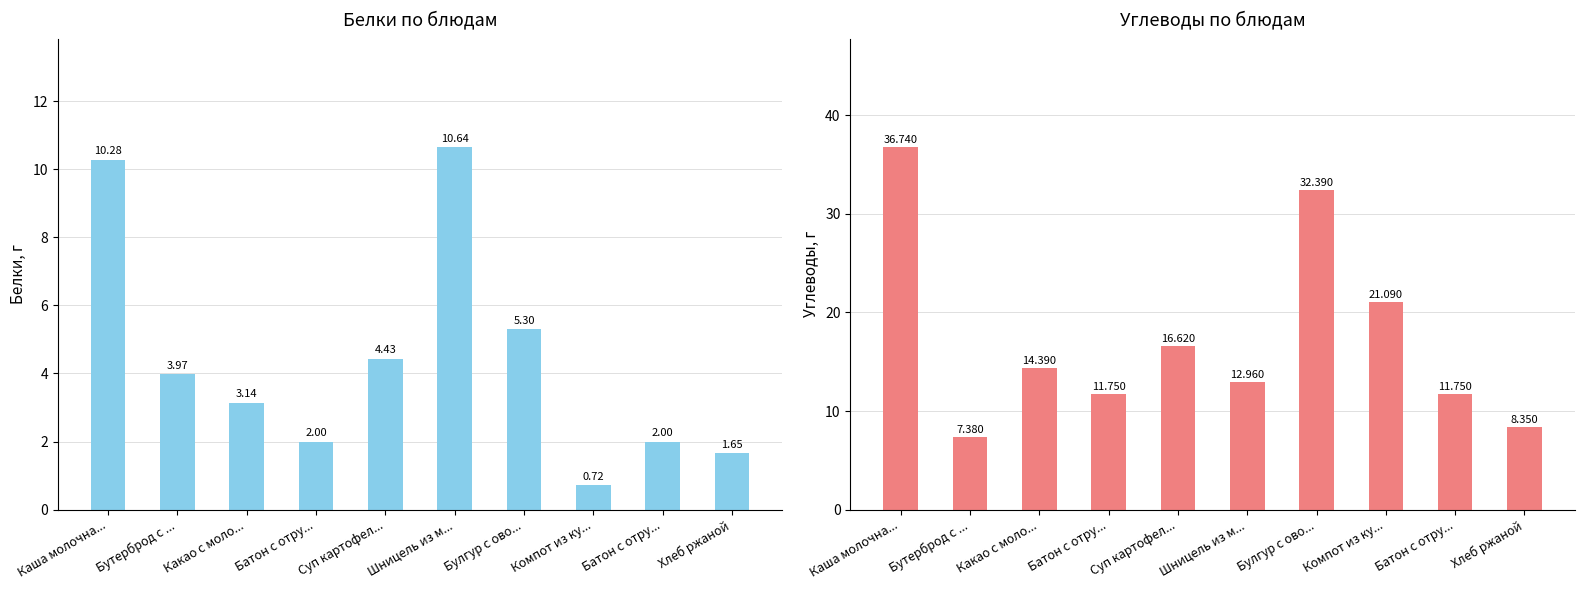

Which series has the widest spread of values?

Углеводы